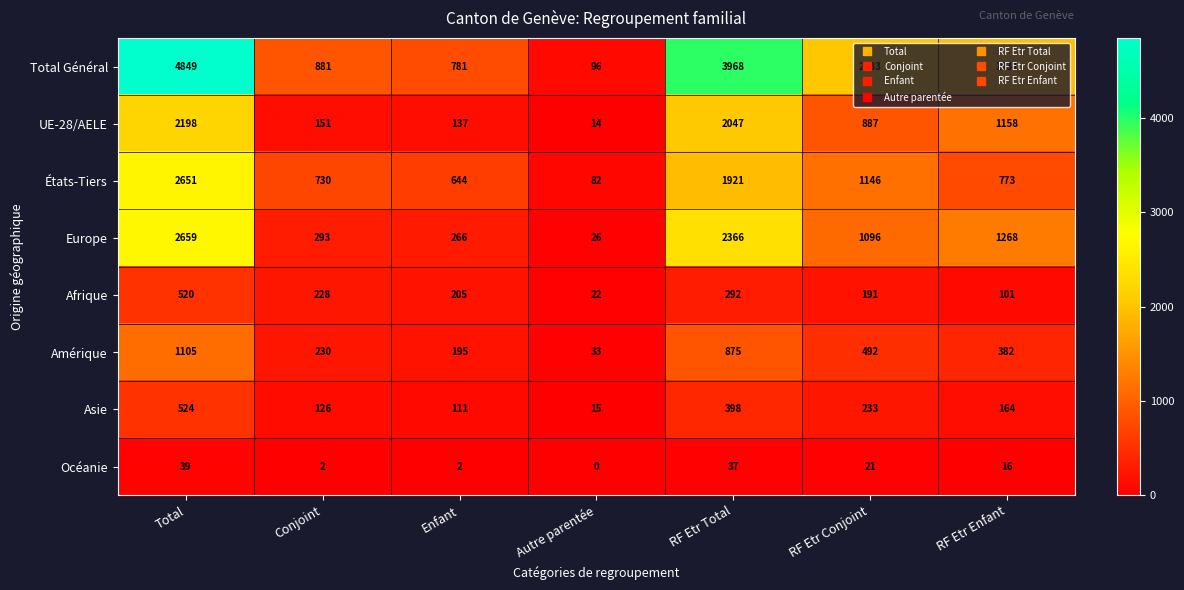

What is the average value of the Total Général series?

2077